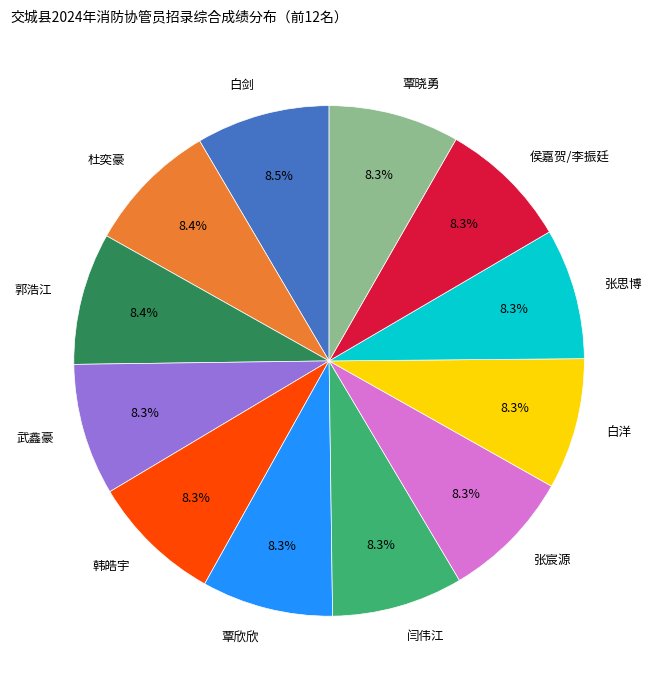

Count the number of slices in the pie.

12